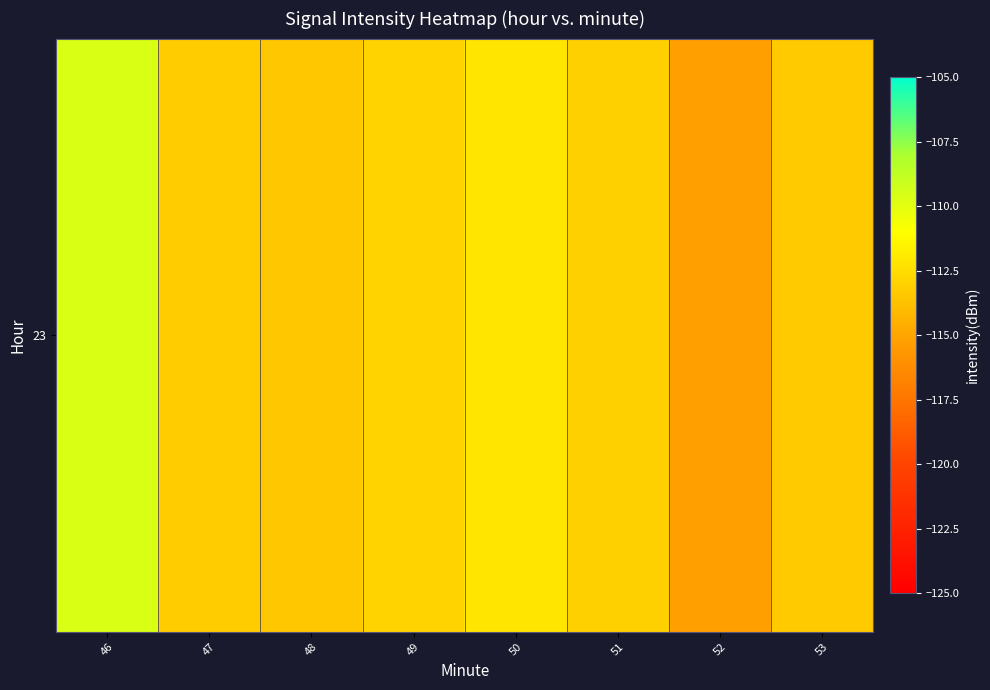

Reading right to left, transcribe all the data shown in this chart.

53=-113.3	52=-115.3	51=-113.1	50=-112.2	49=-112.9	48=-113.4	47=-113.2	46=-109.7